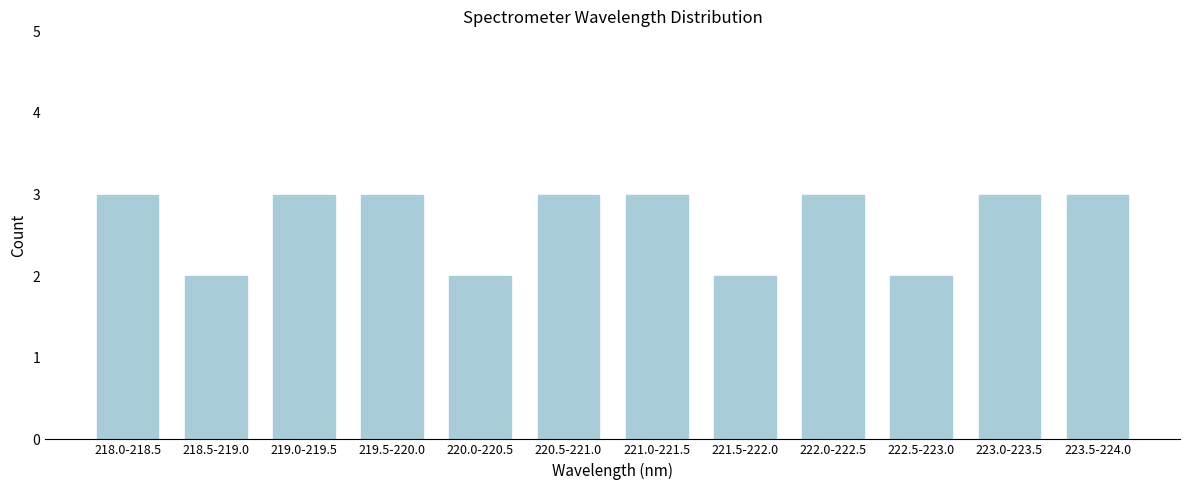

Reading right to left, what are all the values shown in this chart?

3	3	2	3	2	3	3	2	3	3	2	3